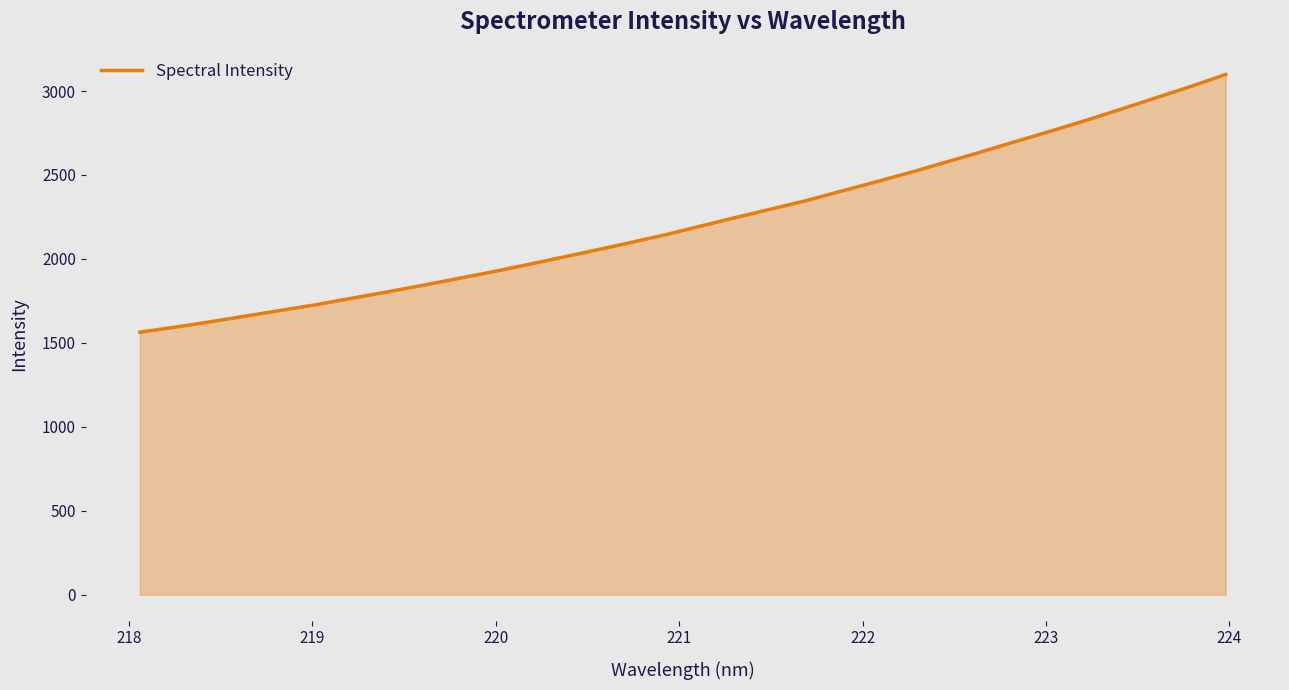

What is the difference between the maximum and minimum values?

1535.2